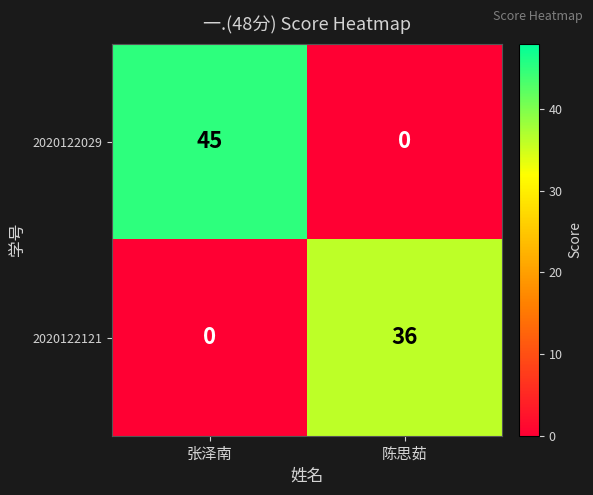

What value does the 2020122121 series have at 陈思茹?

36